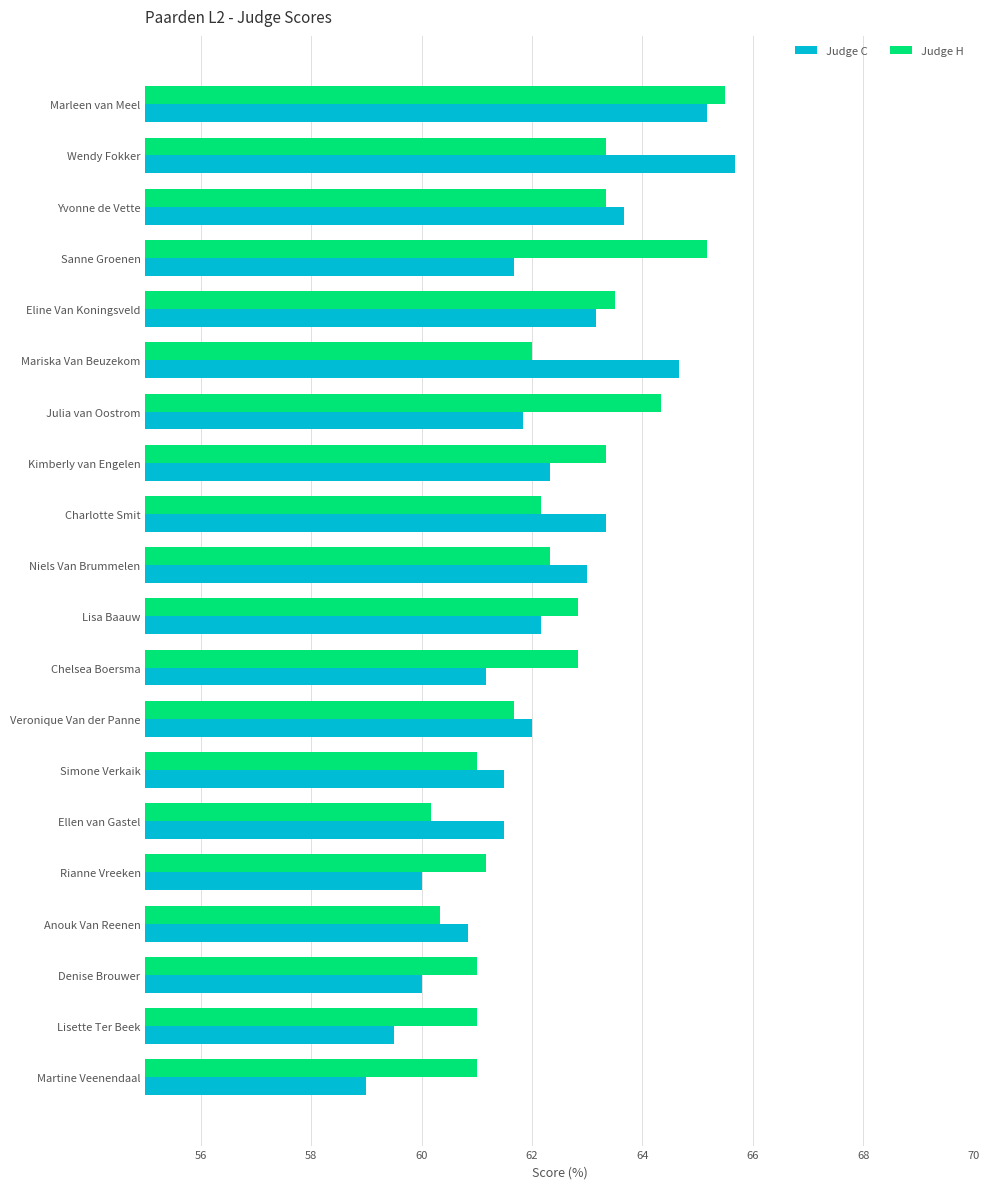

How many distinct data groups are displayed?

2